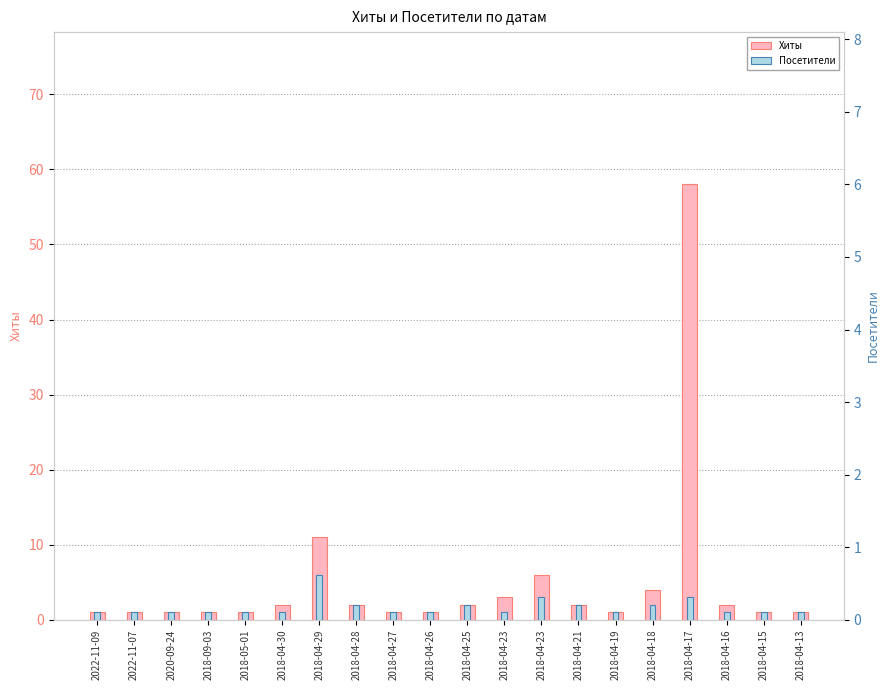

What is the maximum value for Посетители?

6